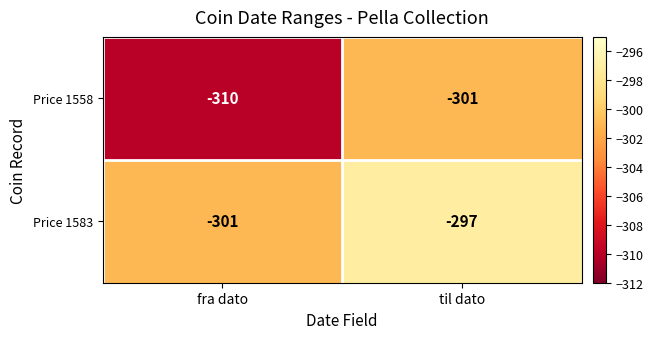

What is the average value of the Price 1583 series?

-299